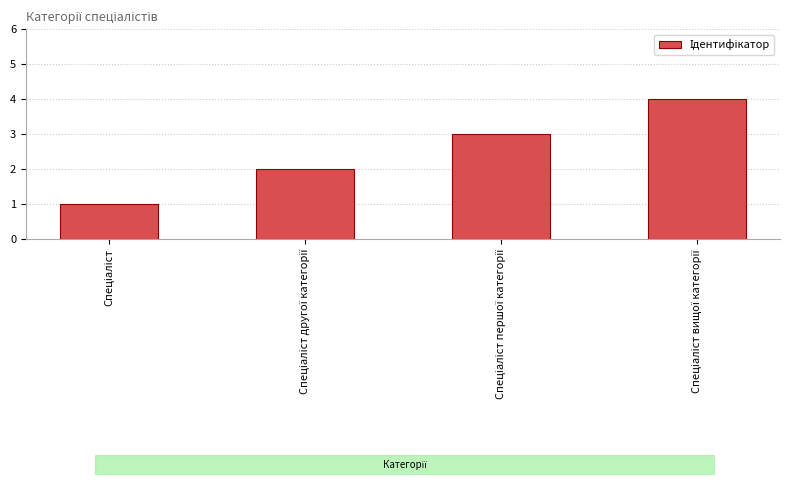

What is the maximum value shown in the chart?

4